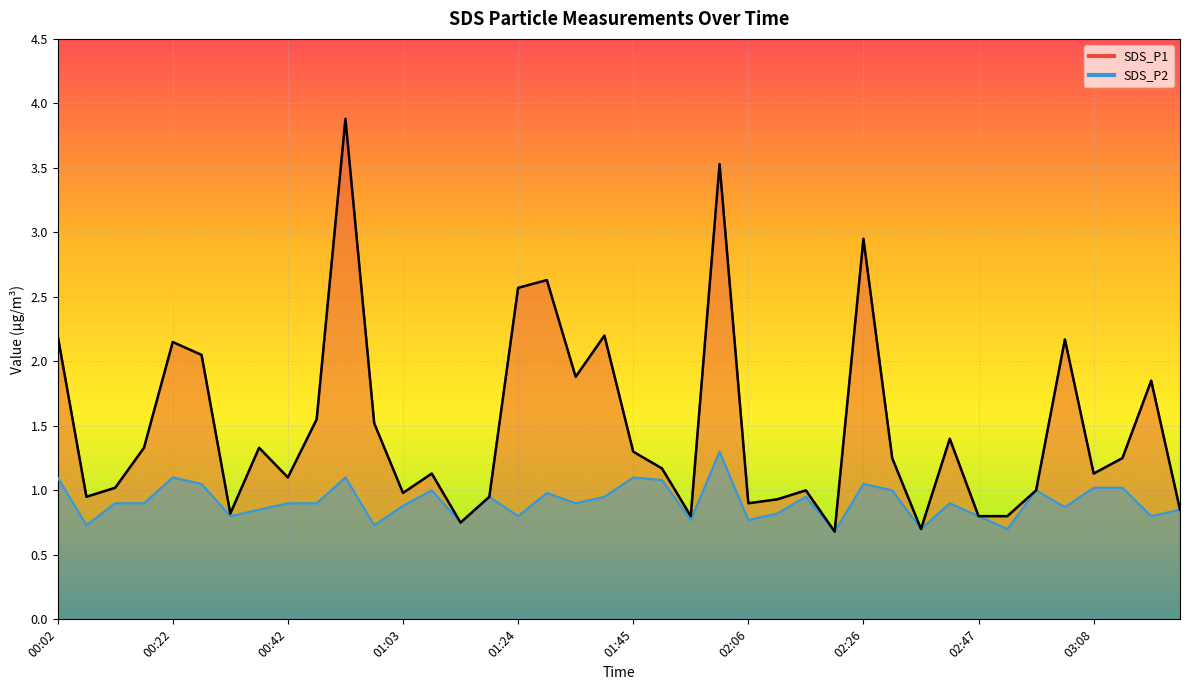

What is the label of the 39th point from the left?

03:18